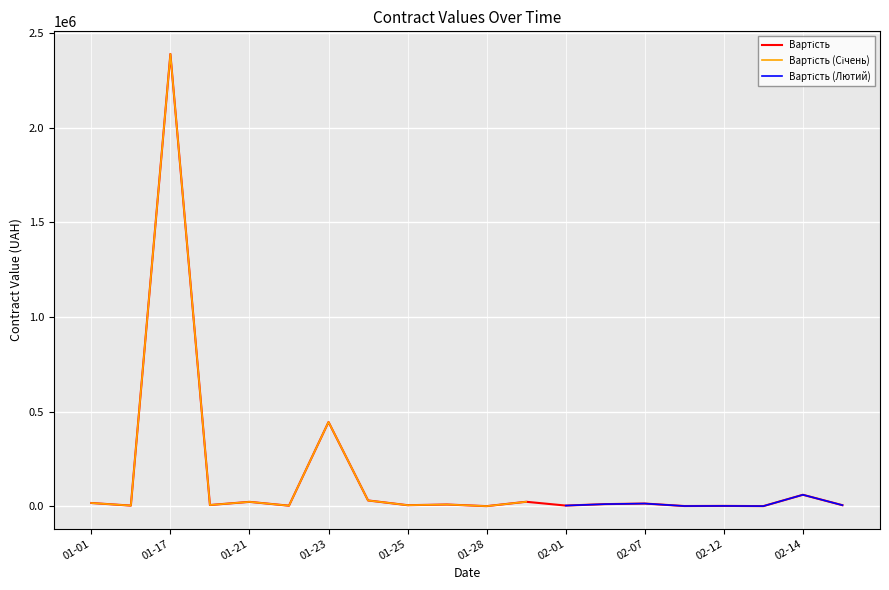

Where is the data nearest to the value 1174090?

2019-01-23